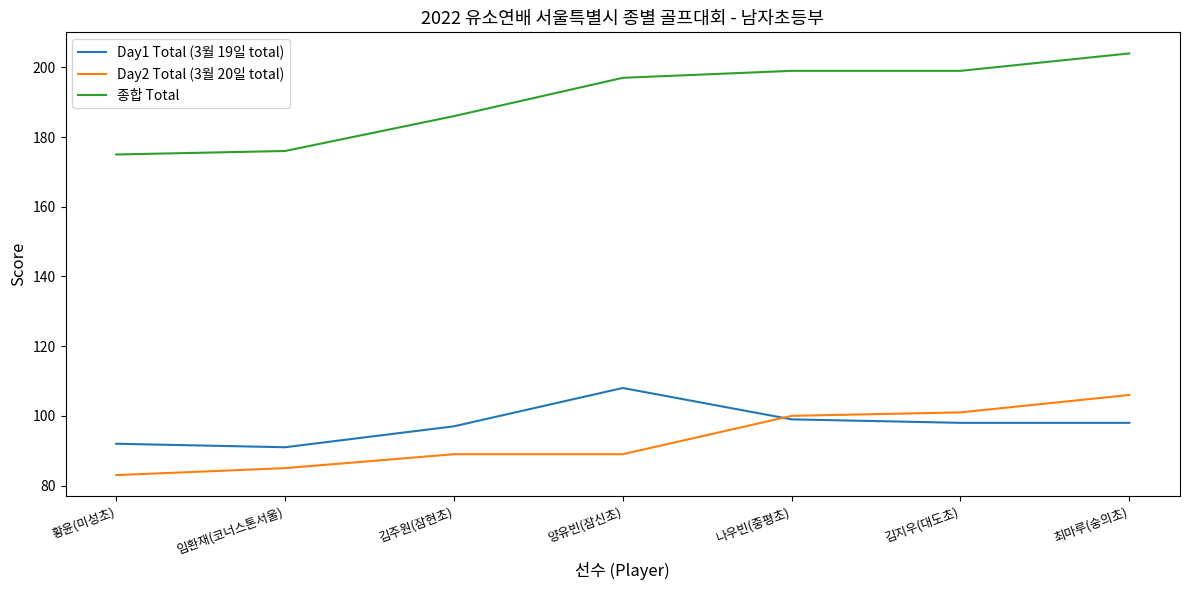

What is the total value across all series at 김주원(잠현초)?

372